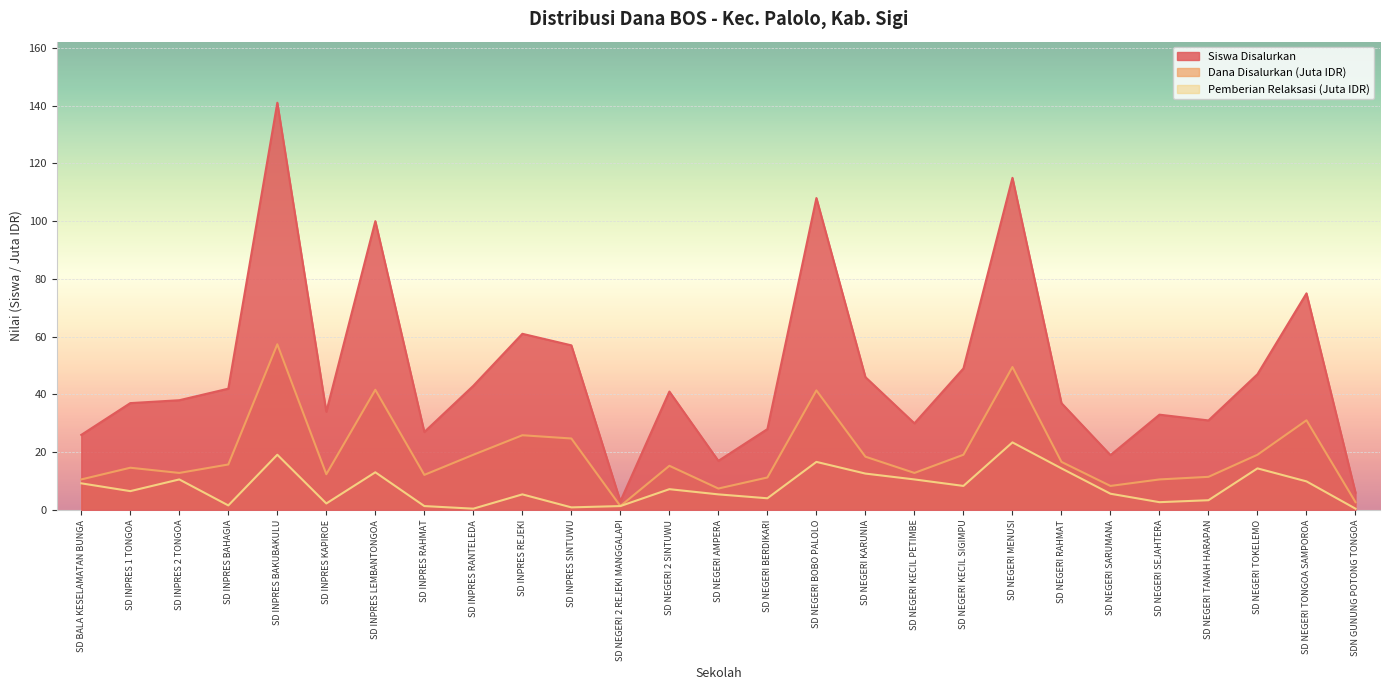

Where is the first local maximum for Pemberian Relaksasi (Juta)?

SD INPRES 2 TONGOA